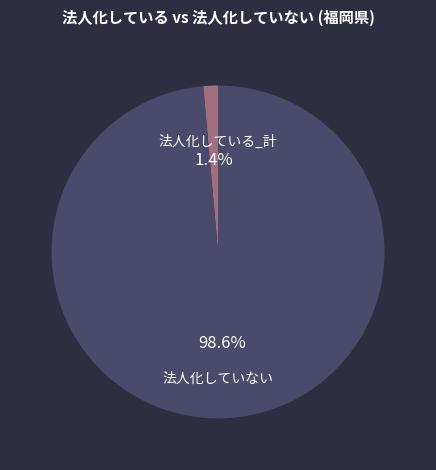

How much of the chart is everything except 法人化している_計?

98.6%